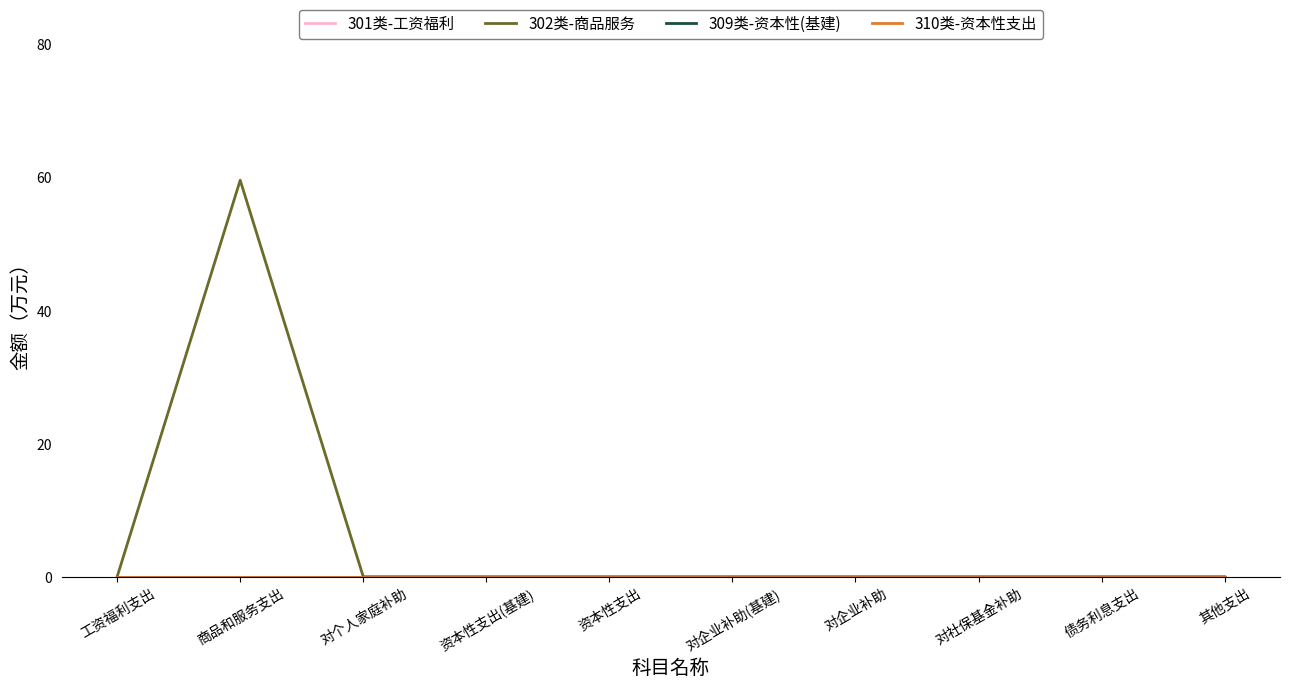

Does the chart display data point markers on the line(s)?

No